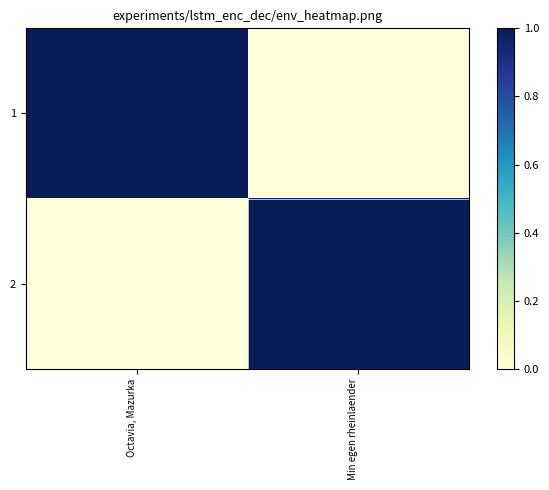

At which category is the sum across all series the highest?

Min egen rheinlaender